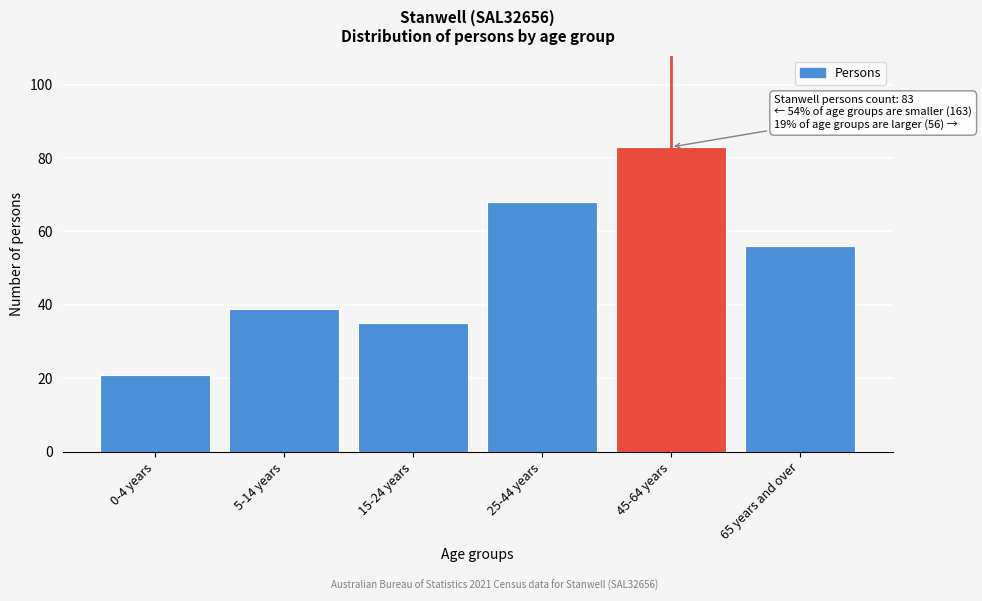

Reading left to right, list all the values displayed in this chart.

0-4 years=21	5-14 years=39	15-24 years=35	25-44 years=68	45-64 years=83	65 years and over=56